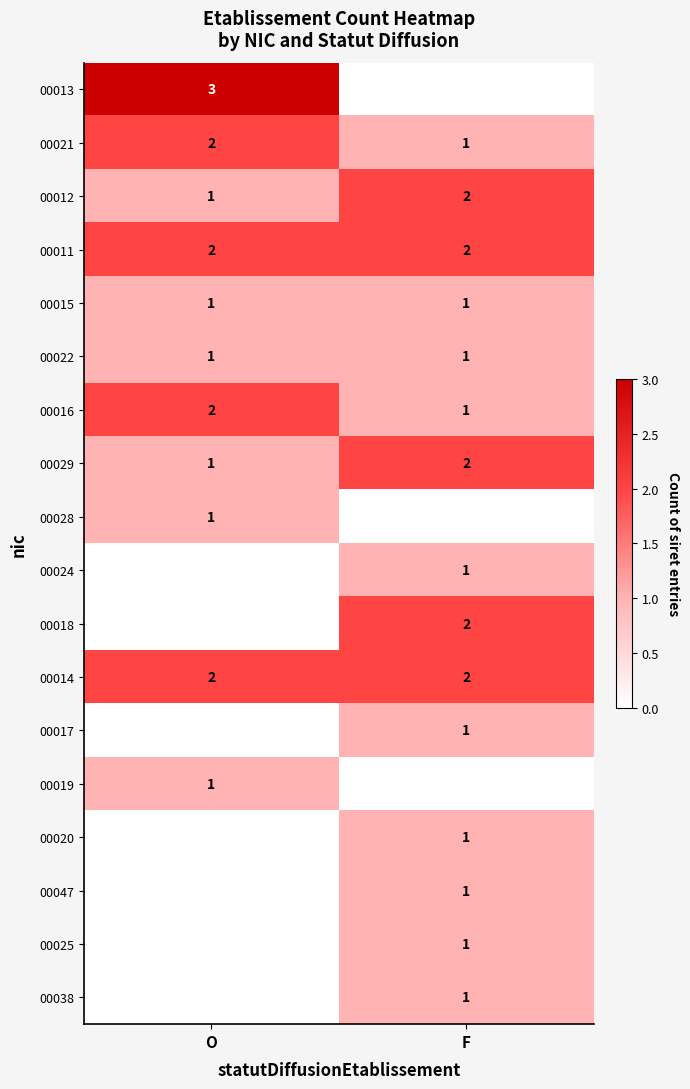

What is the sum of all 00014 values?

4